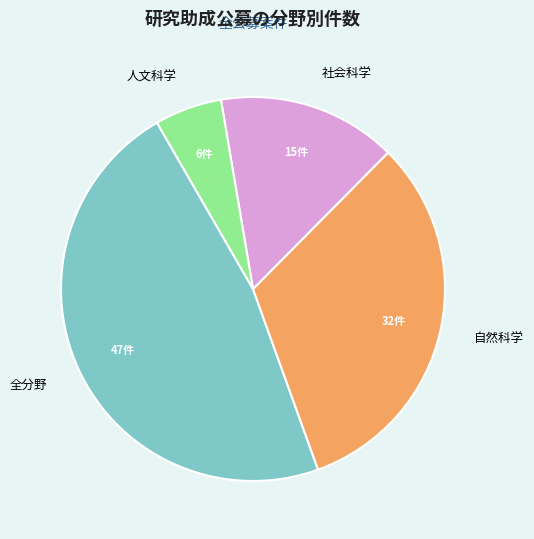

Do 社会科学 and 全分野 together represent more than half of the pie?

Yes